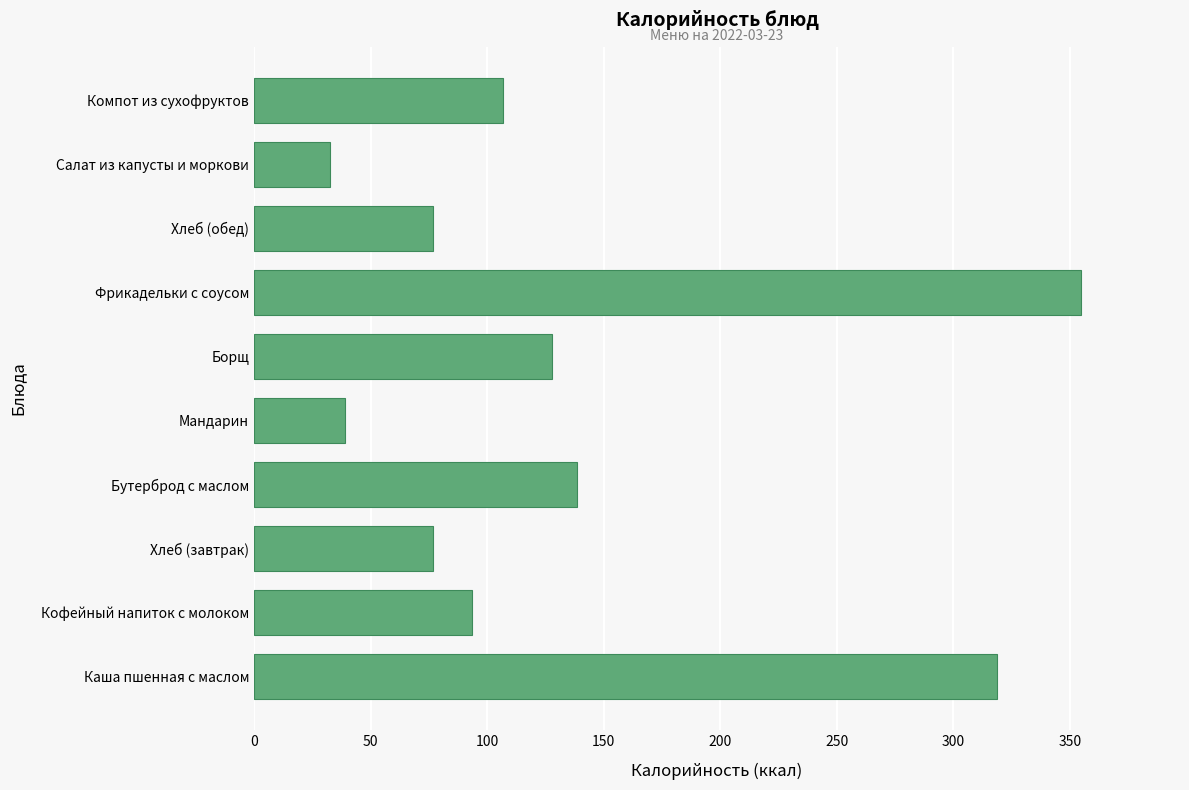

What is the difference between the second highest and second lowest values?

279.6